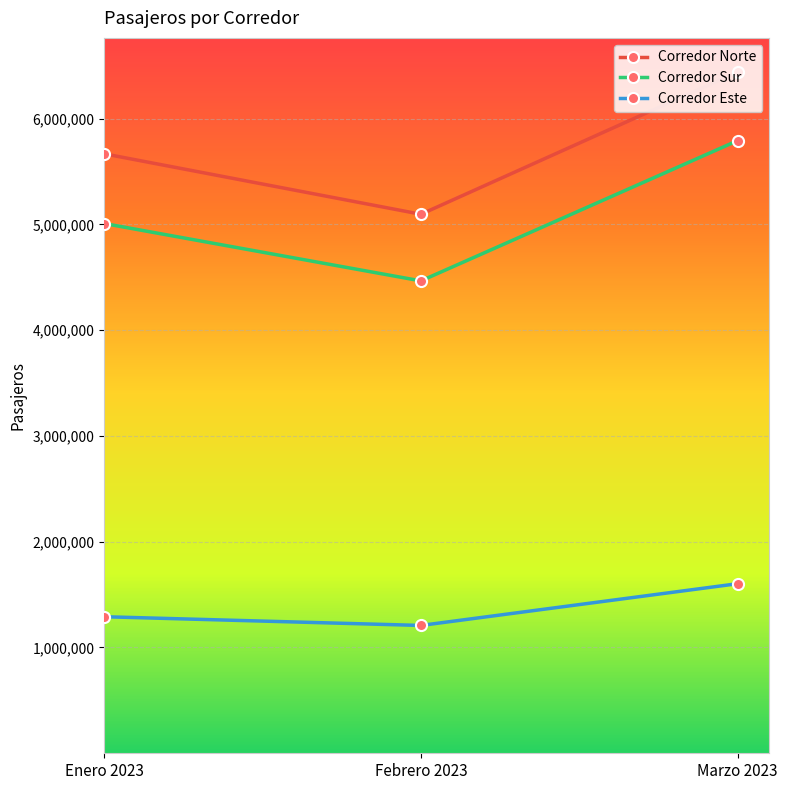

At which category is the sum across all series the highest?

Marzo 2023